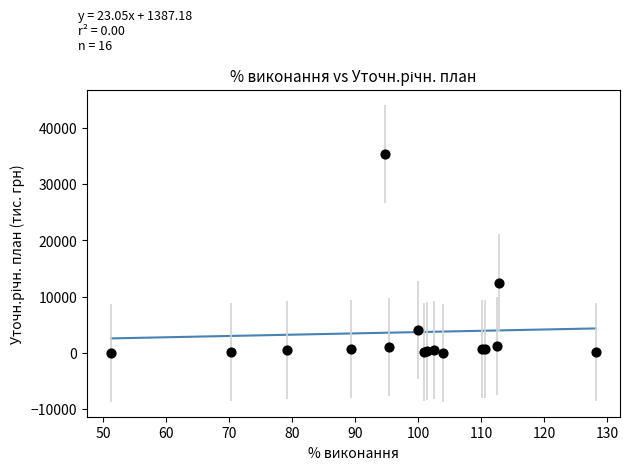

What Y value in the scatter plot is closest to 17720?

12460.6